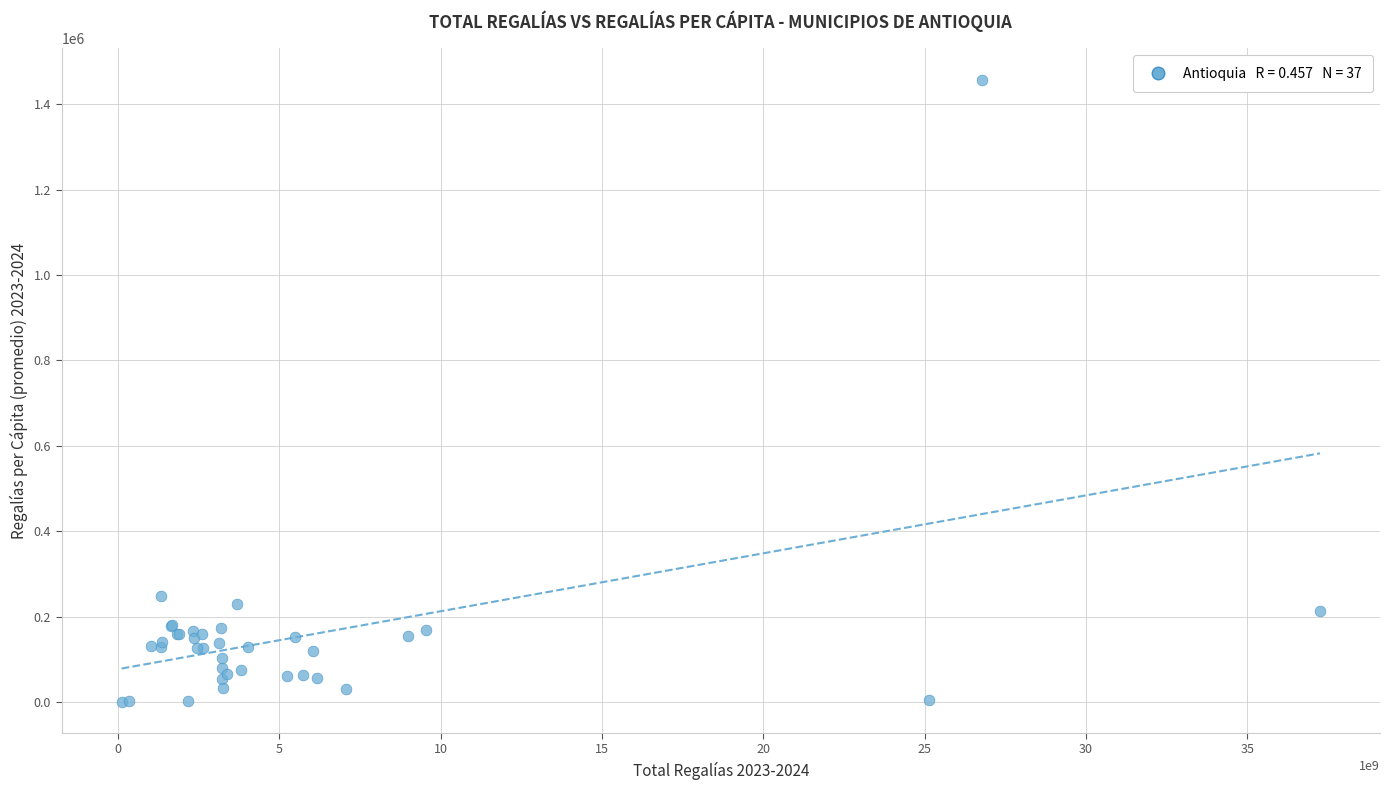

What Y value in the scatter plot is closest to 729391?

249155.6